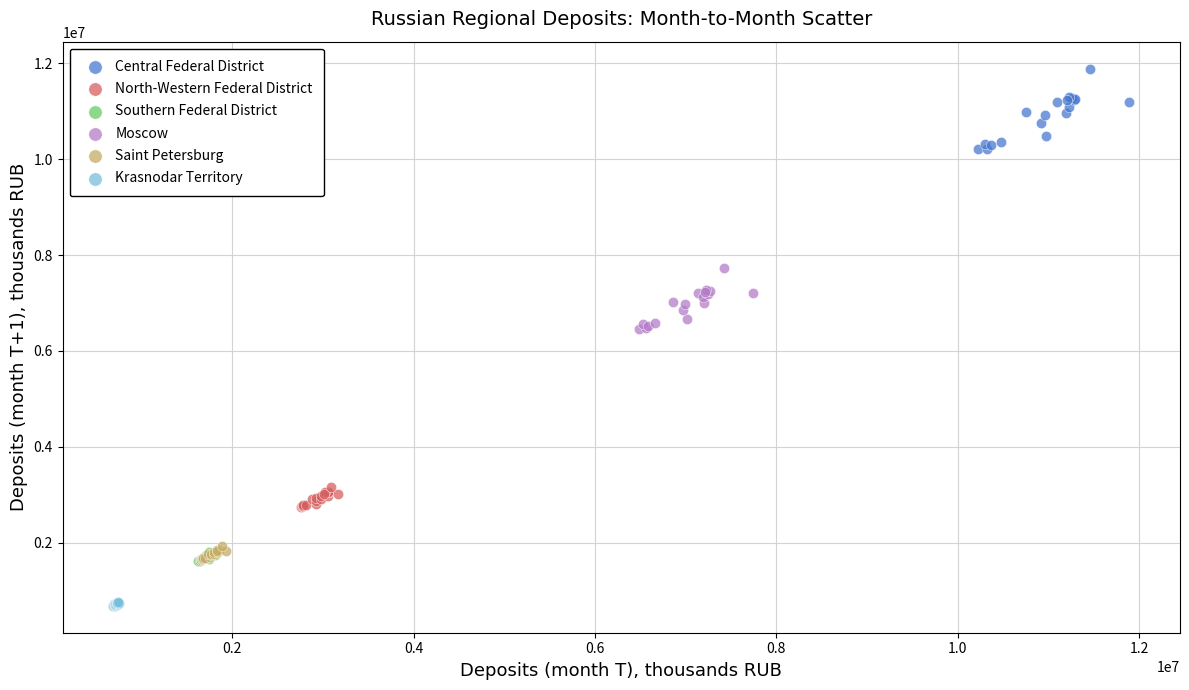

What are all the series names shown in the legend?

Central Federal District, North-Western Federal District, Southern Federal District, Moscow, Saint Petersburg, Krasnodar Territory